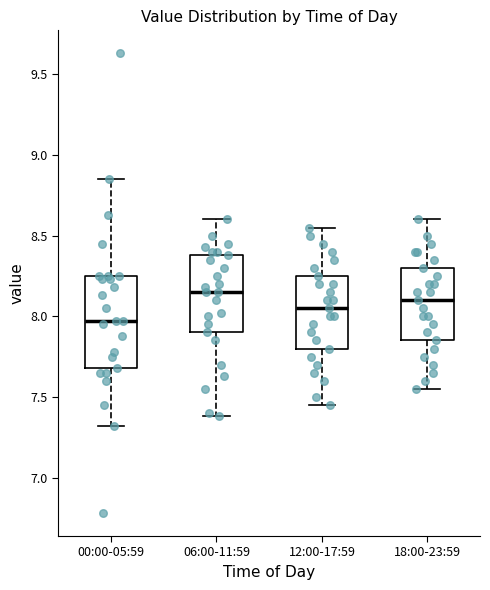

Which box's median line is the lowest?

00:00-05:59